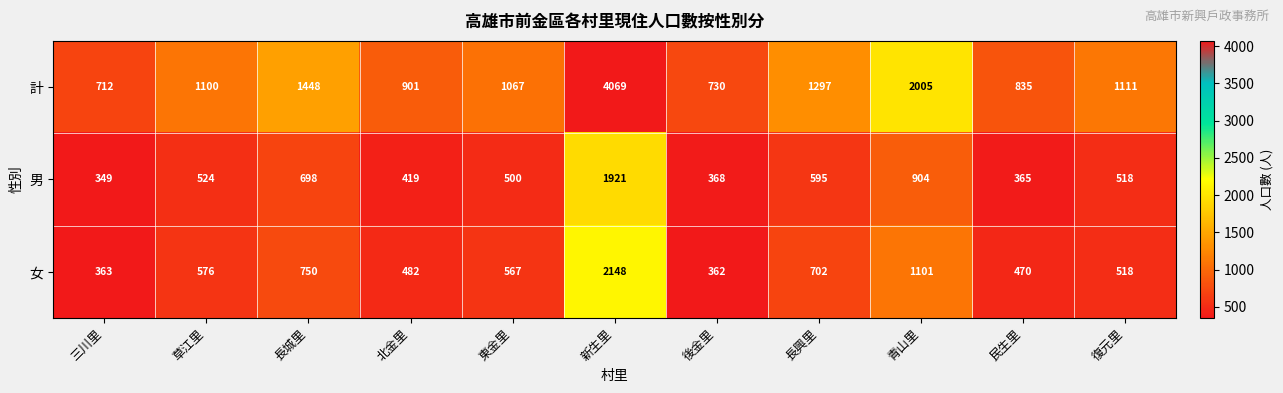

The value of 計 at 草江里 is 1100. True or false?

True